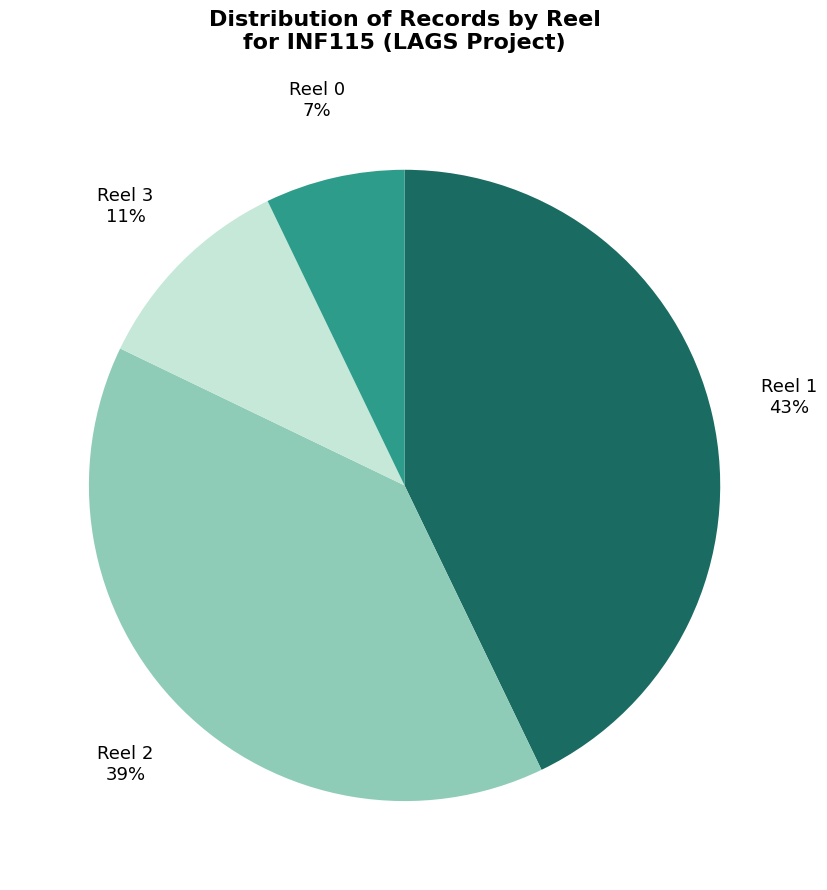

Does any single category account for the majority?

No